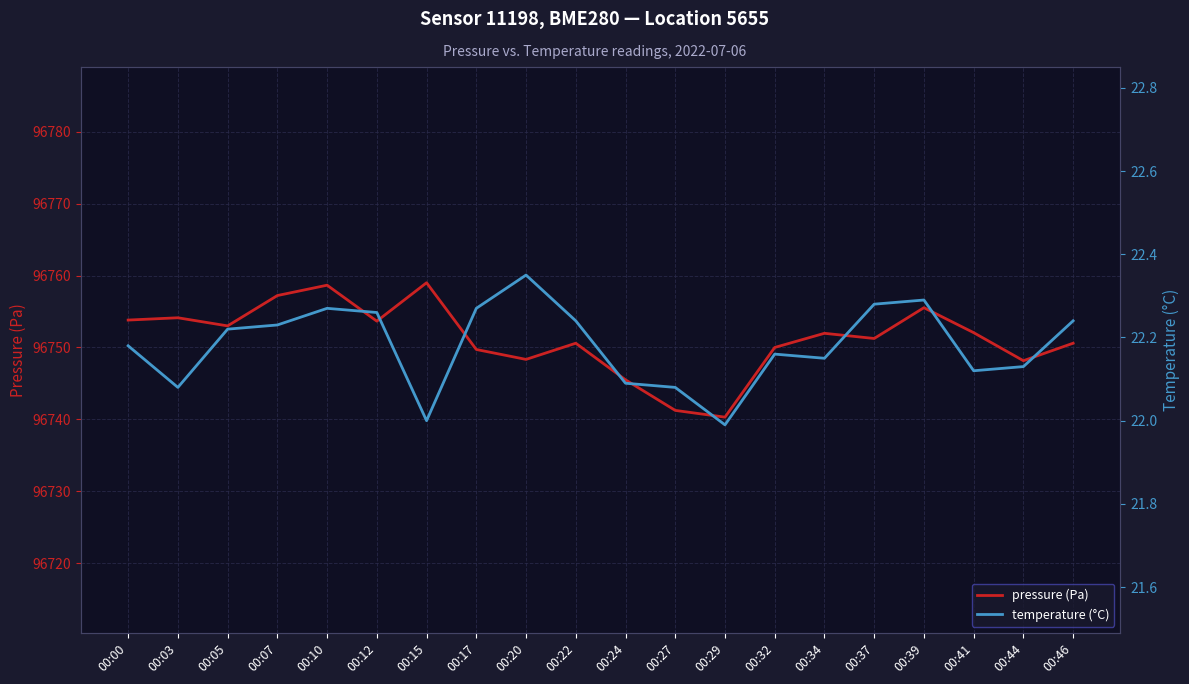

Which series has the largest total across all categories?

pressure (Pa)